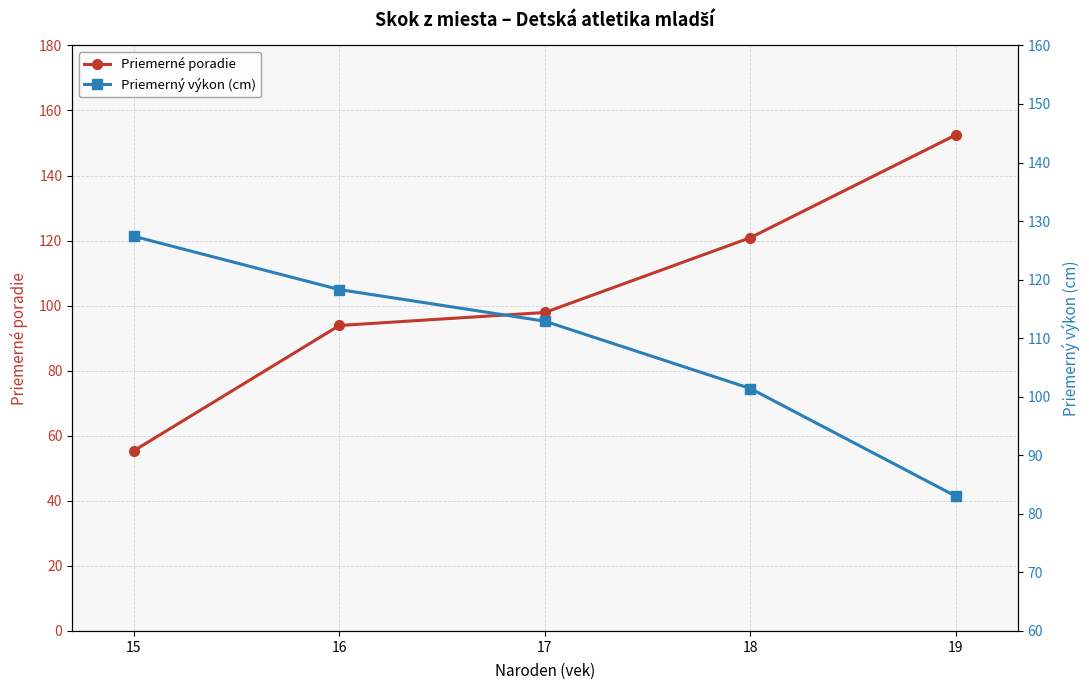

True or false: Priemerný výkon (cm) and Priemerné poradie cross at least once.

True